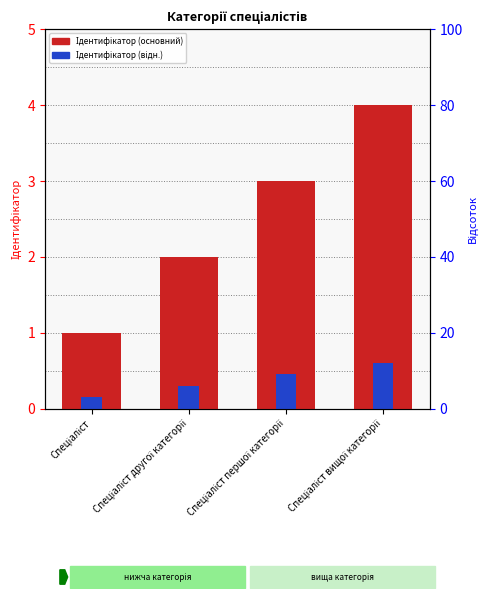

What position from the left is Спеціаліст другої категорії?

2